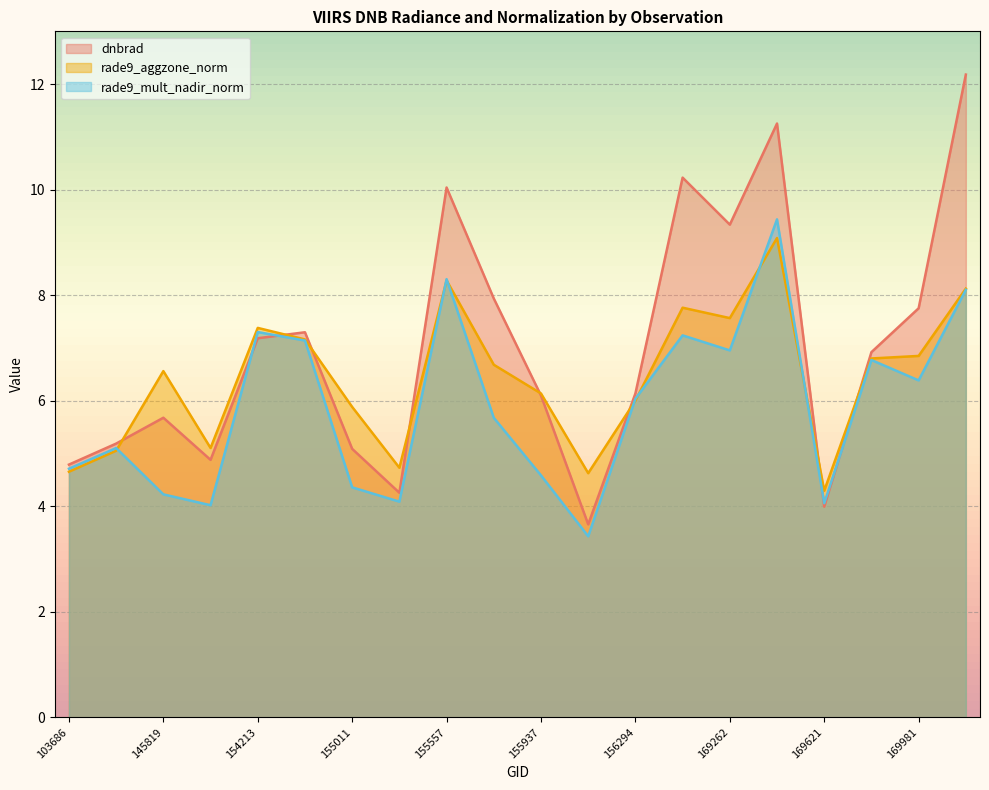

Reading left to right, extract all data points from this chart.

dnbrad: 103686=4.8	144221=5.2	145819=5.7	148741=4.9	154213=7.2	154406=7.3	155011=5.1	155191=4.3	155557=10.0	155739=7.9	155937=6.1	156115=3.7	156294=6.1	169250=10.2	169262=9.3	169440=11.3	169621=4.0	169799=6.9	169981=7.8	170155=12.2
rade9_aggzone_norm: 103686=4.7	144221=5.1	145819=6.6	148741=5.1	154213=7.4	154406=7.2	155011=5.9	155191=4.7	155557=8.3	155739=6.7	155937=6.1	156115=4.6	156294=6.0	169250=7.8	169262=7.6	169440=9.1	169621=4.3	169799=6.8	169981=6.8	170155=8.1
rade9_mult_nadir_norm: 103686=4.7	144221=5.1	145819=4.2	148741=4.0	154213=7.3	154406=7.1	155011=4.4	155191=4.1	155557=8.3	155739=5.7	155937=4.6	156115=3.4	156294=6.0	169250=7.2	169262=7.0	169440=9.4	169621=4.1	169799=6.8	169981=6.4	170155=8.1